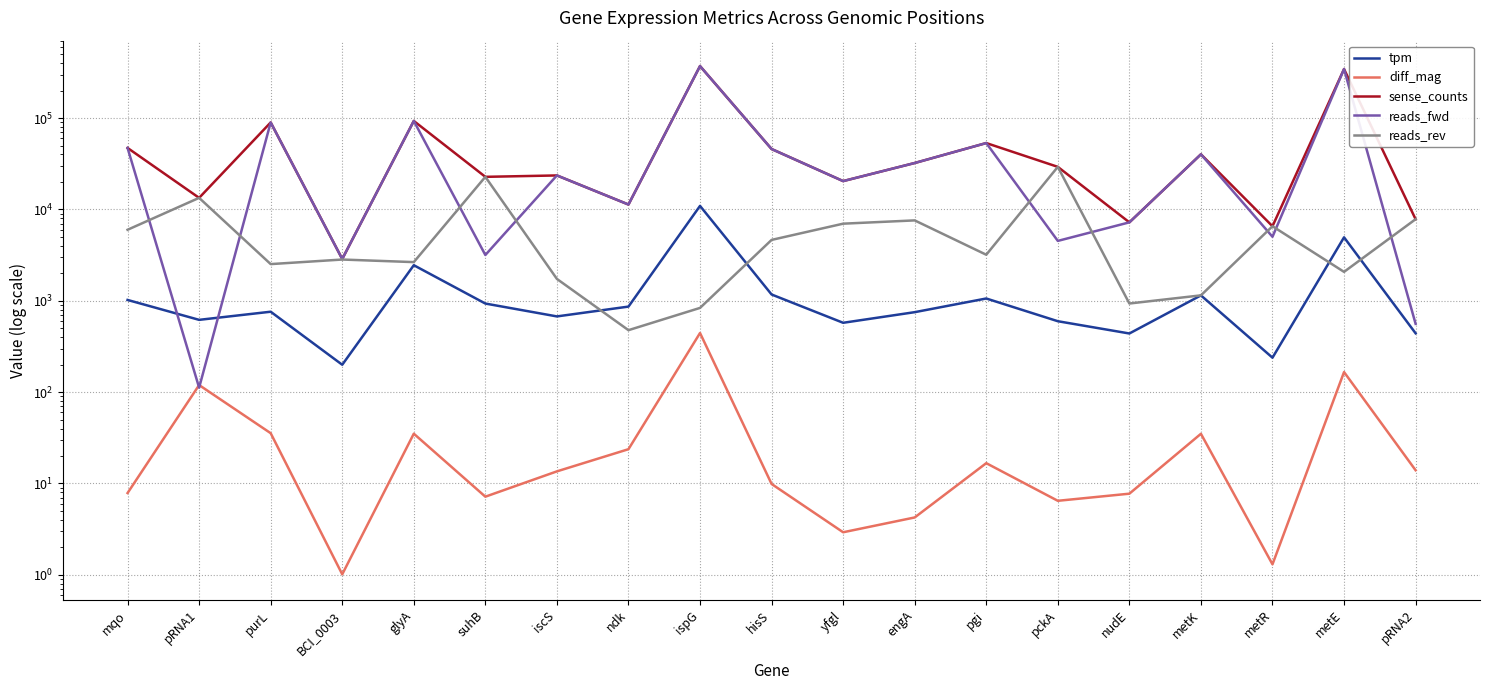

What position from the right is glyA?

15